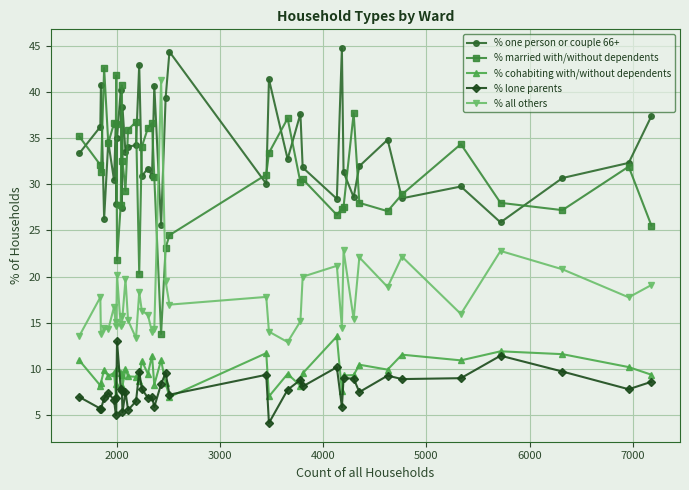

What are all the series names shown in the legend?

% one person or couple 66+, % married with/without dependents, % cohabiting with/without dependents, % lone parents, % all others